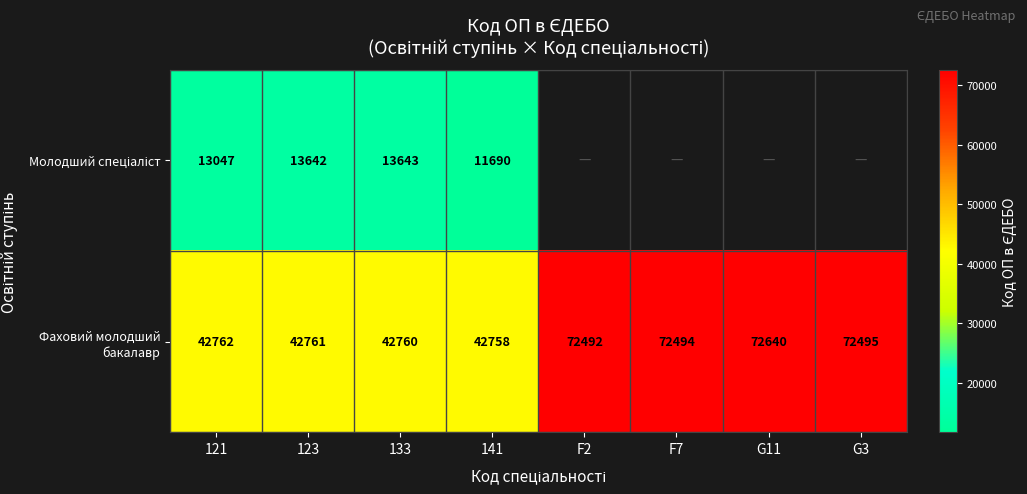

List the labels in order of Фаховий молодший бакалавр value, smallest first.

141, 133, 123, 121, F2, F7, G3, G11